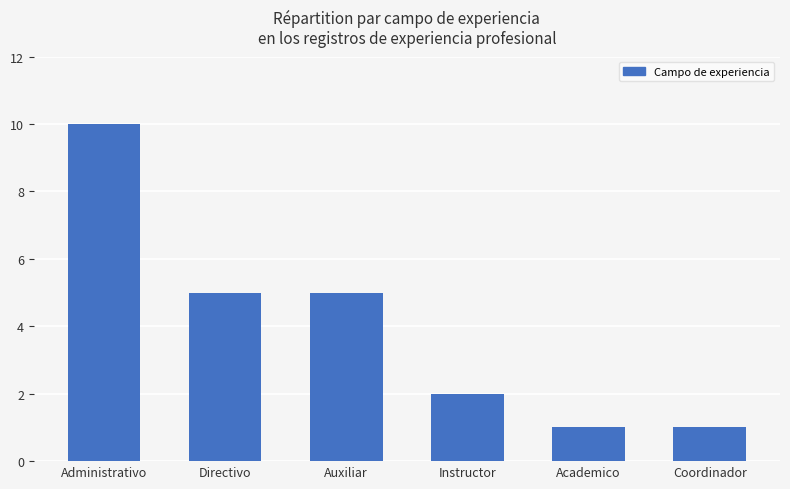

What is the ratio of the value at Instructor to the value at Auxiliar?

0.4